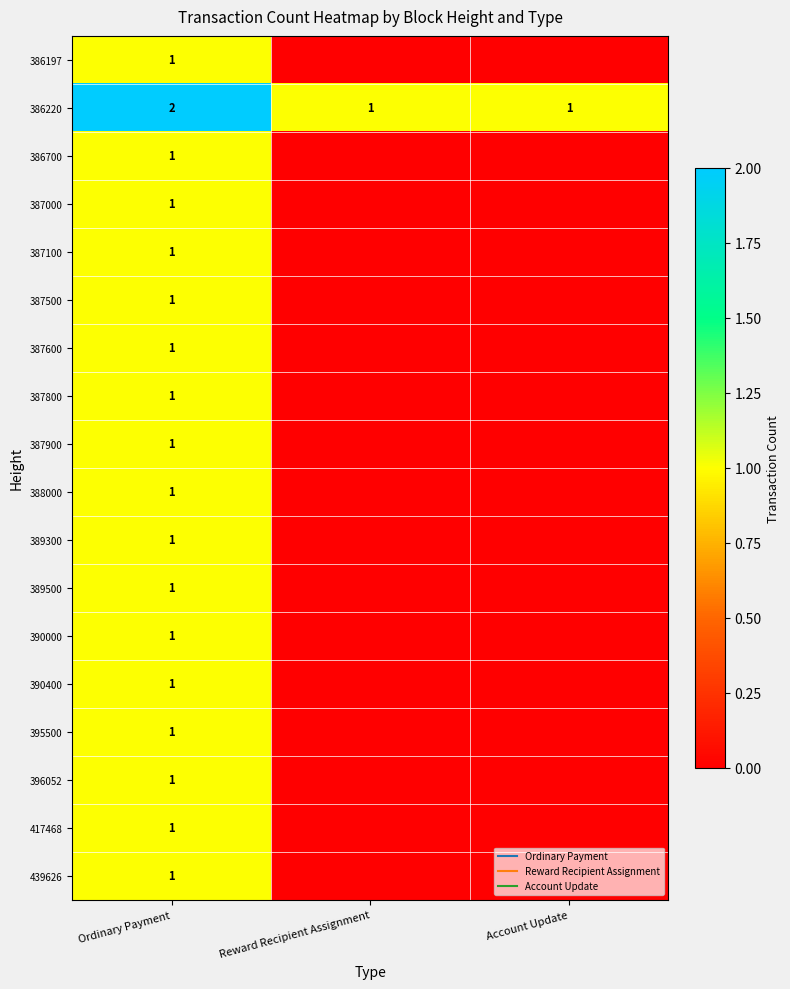

Which has a higher value, Ordinary Payment or Account Update?

Ordinary Payment